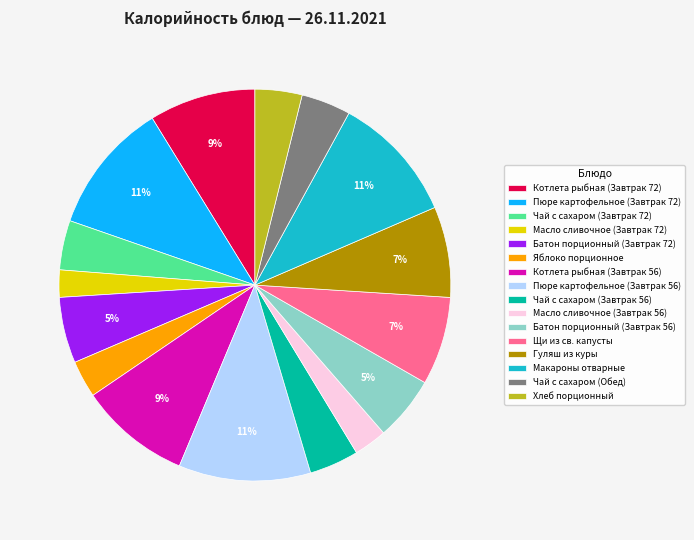

To the nearest percent, what is the combined percentage of Пюре картофельное (Завтрак 72) and Масло сливочное (Завтрак 72)?

13%